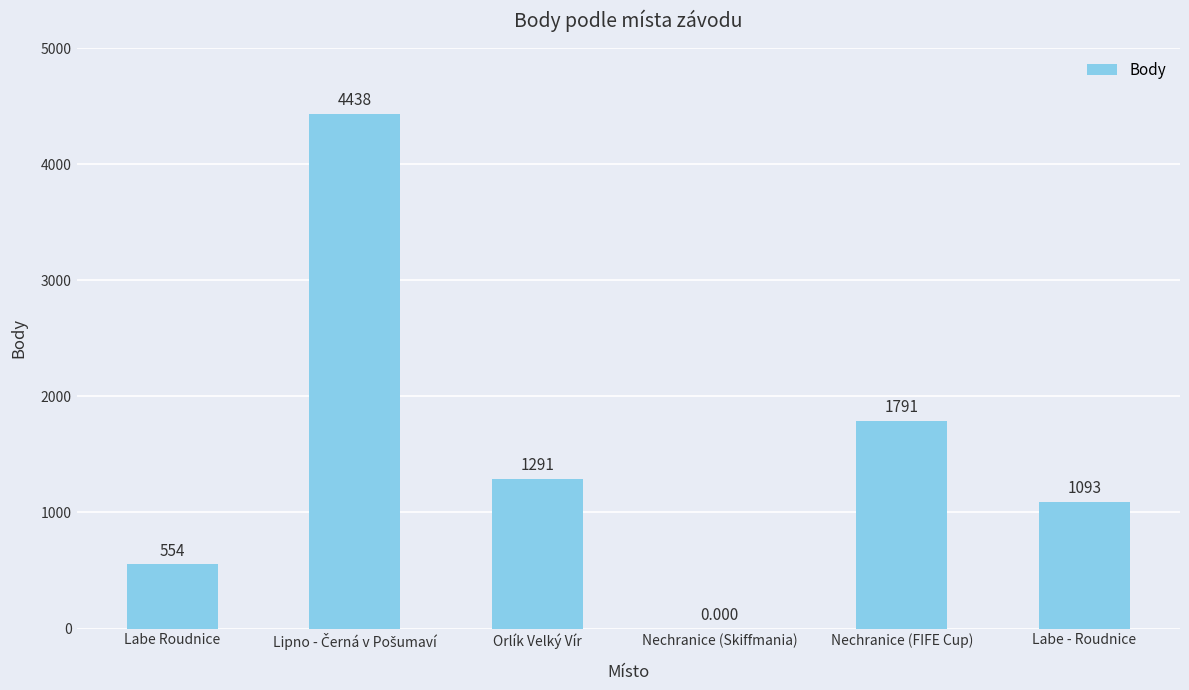

Between Orlík Velký Vír and Labe - Roudnice, which is larger?

Orlík Velký Vír